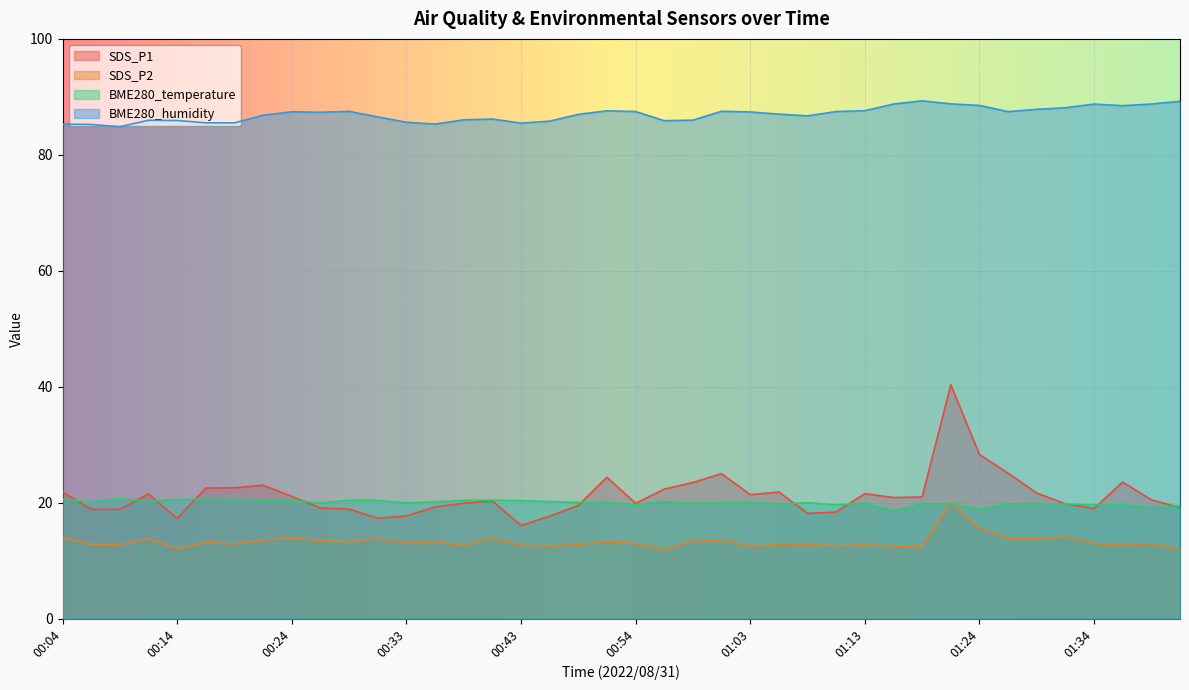

Which category has the lowest value across all series?

00:56